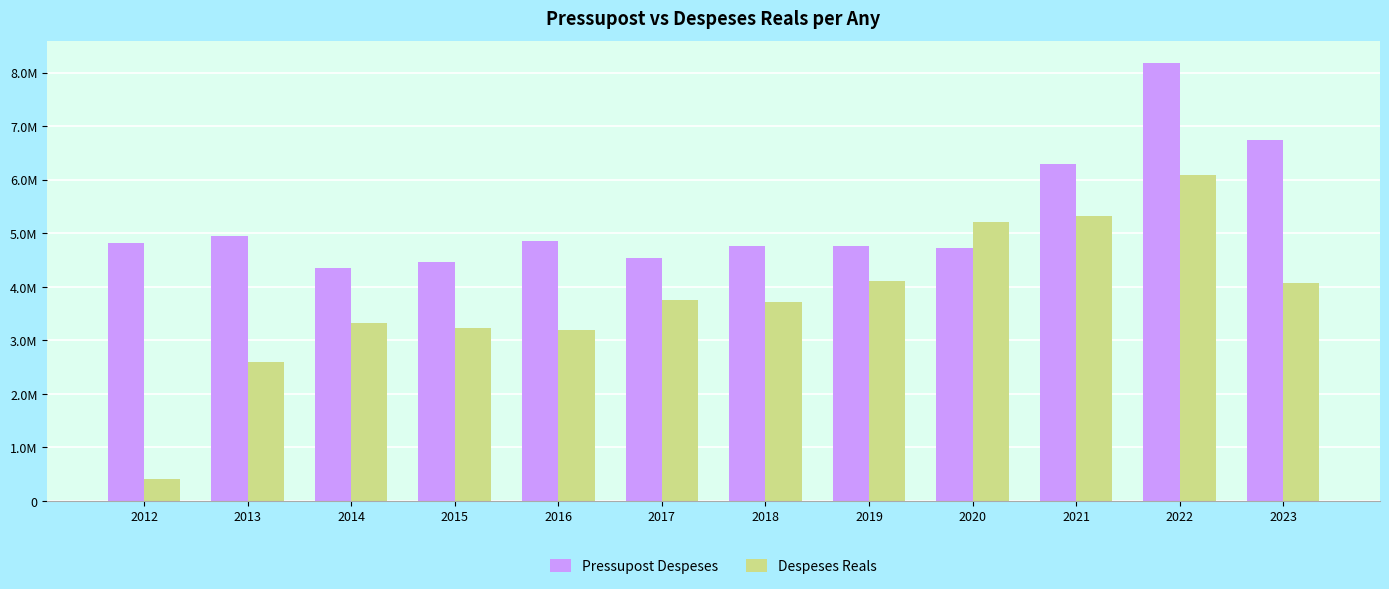

What is the difference between the second highest and minimum values in the Despeses Reals series?

4905945.7